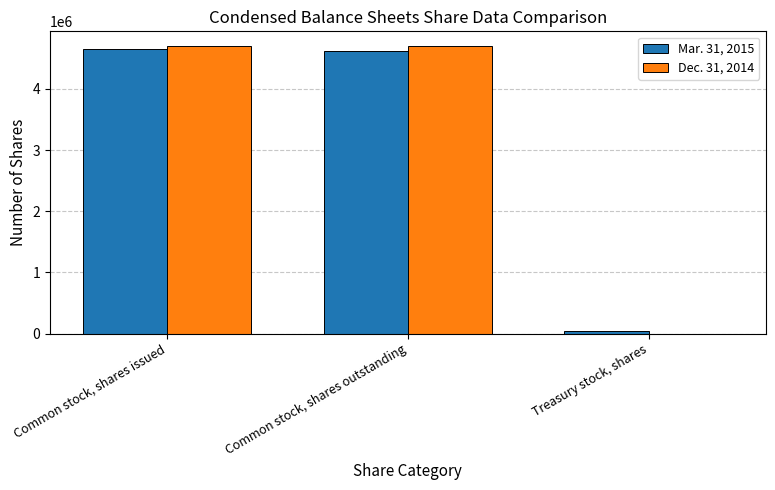

What is the total value across all series at Common stock, shares issued?

9361468